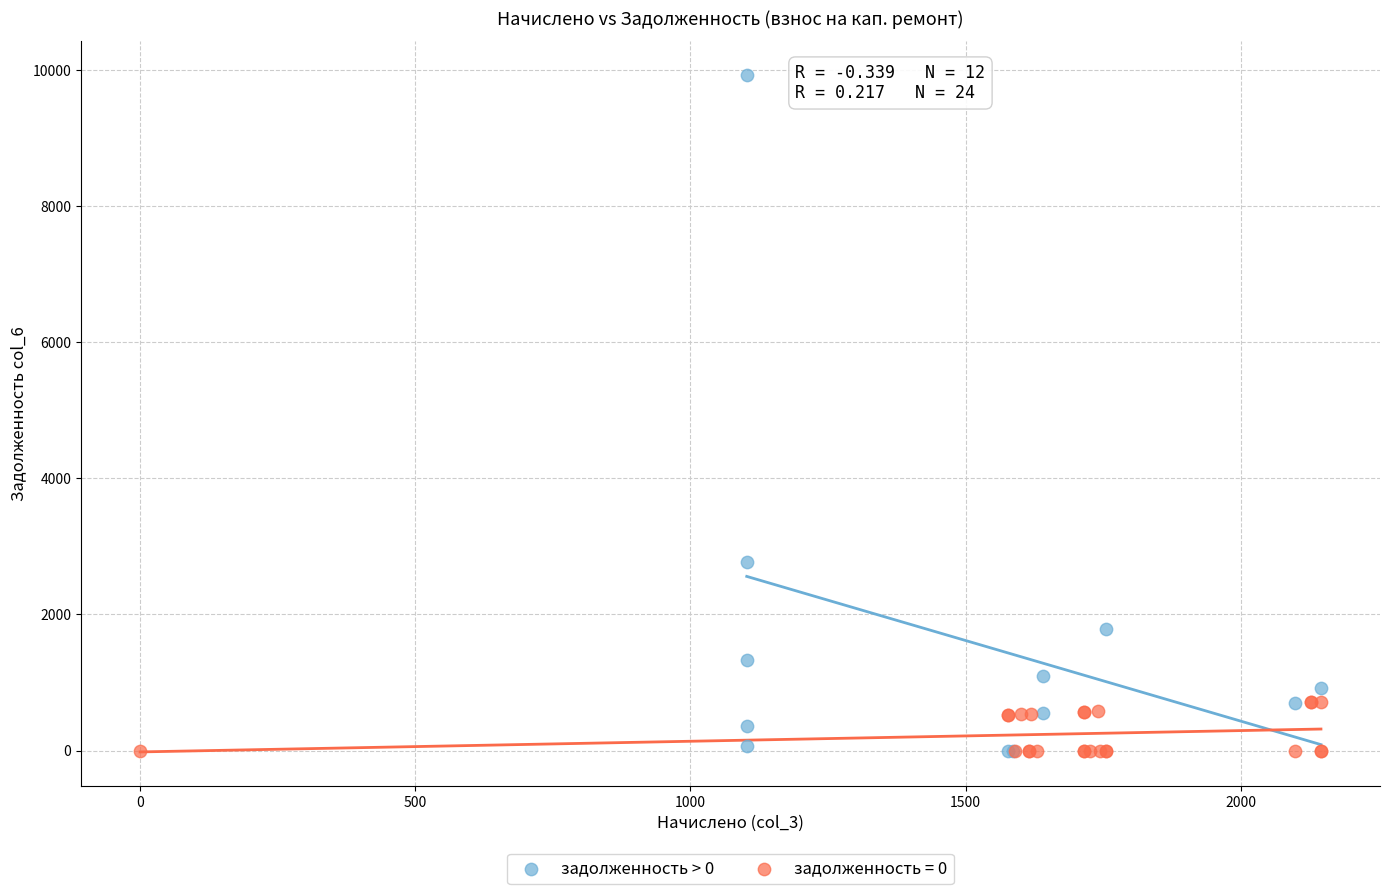

Which series has the widest spread of Y values?

задолженность > 0